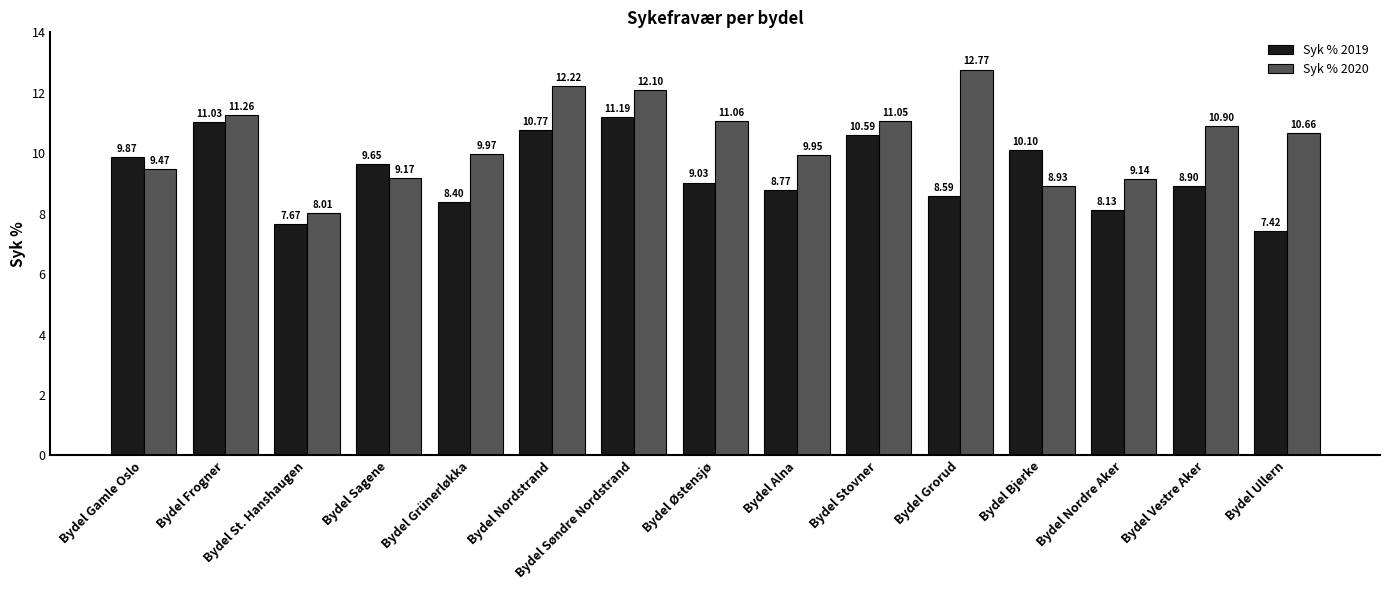

Which series has the largest range (max minus min)?

Syk % 2020